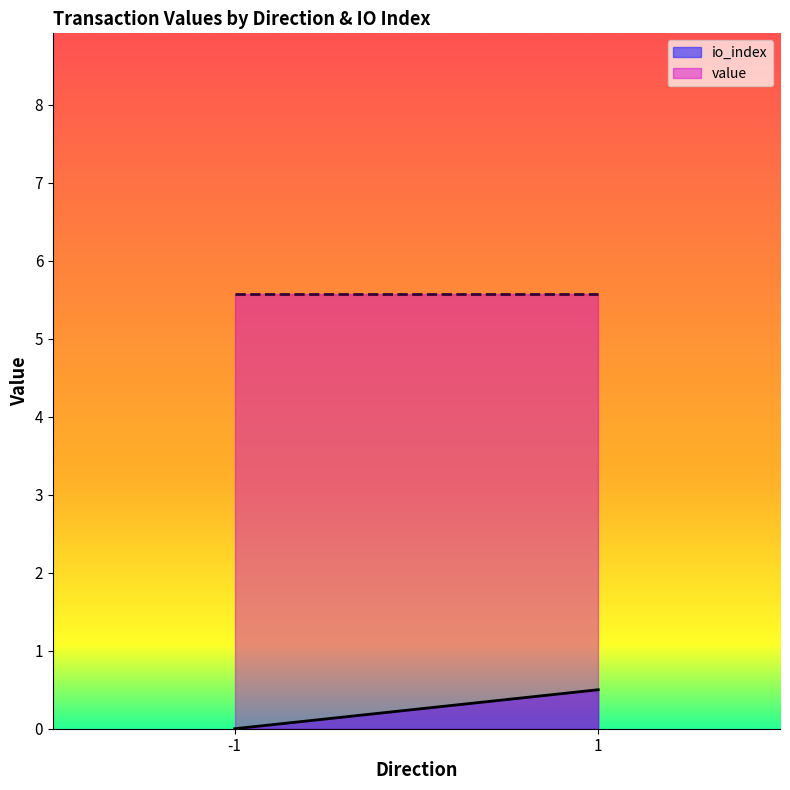

Reading left to right, list all the values displayed in this chart.

io_index: -1=0.0	1=0.5
value: -1=5.6	1=5.6